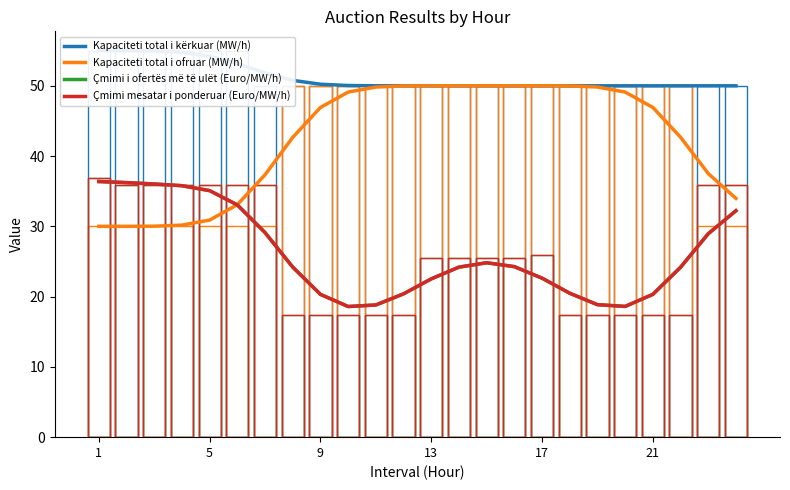

Which series has the largest total across all categories?

Kapaciteti total i kërkuar (MW/h)